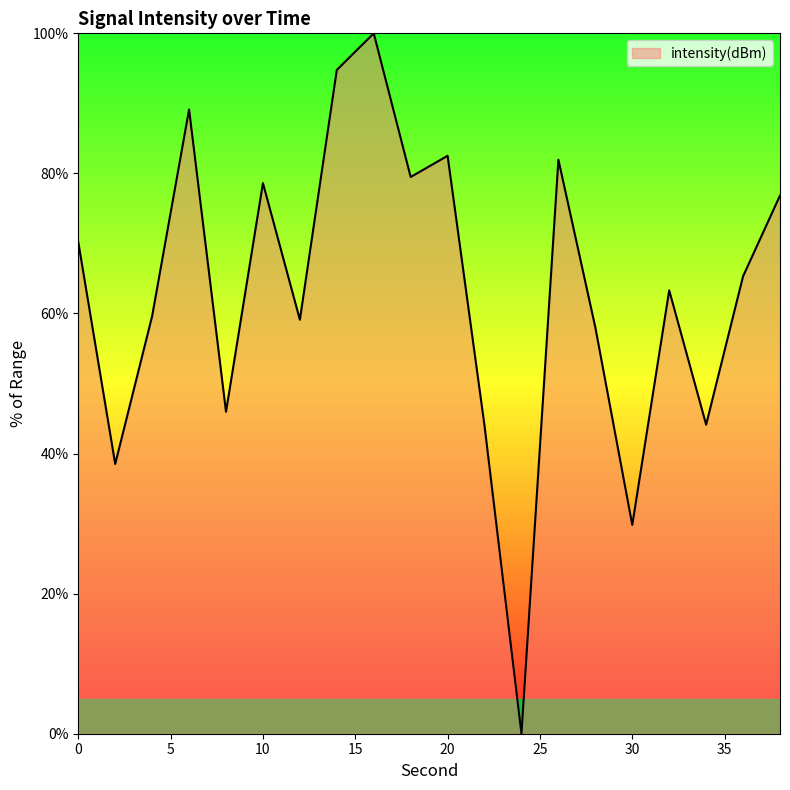

What is the difference between the maximum and minimum values?

100.0